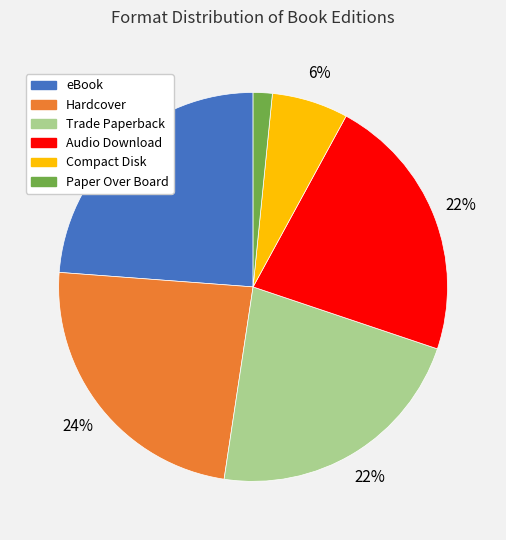

True or false: Hardcover accounts for 24% of the total.

True